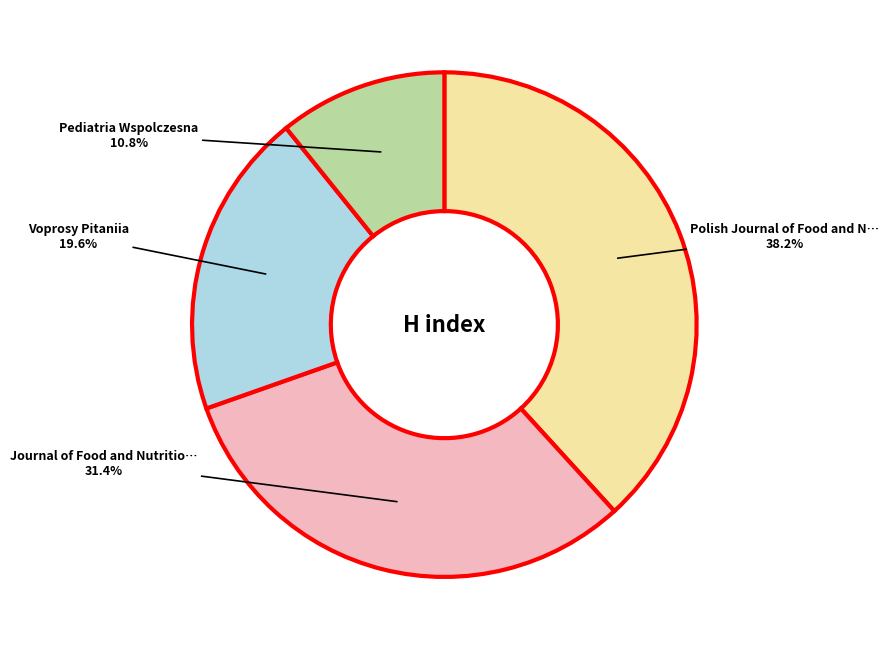

Does any single category account for the majority?

No